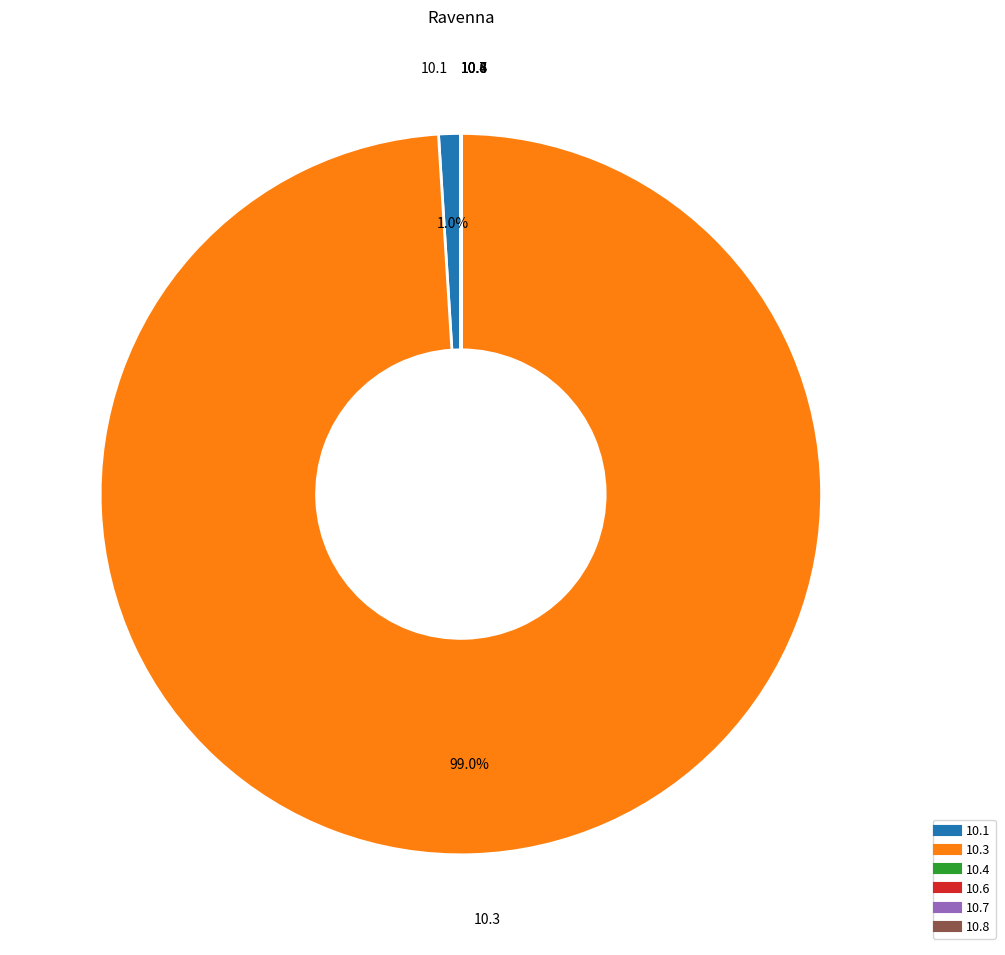

Is there any slice that represents more than half of the pie?

Yes